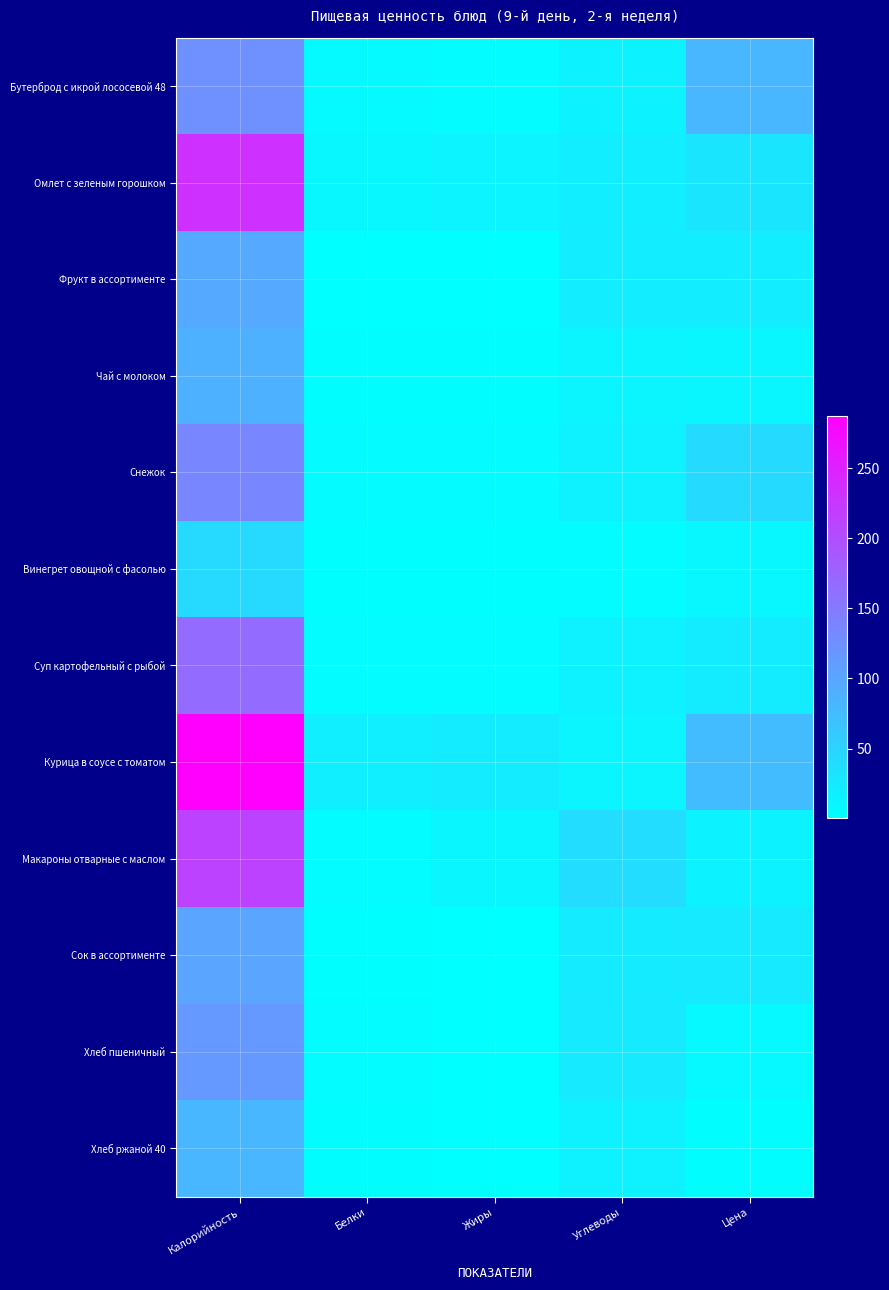

At Углеводы, list the series in order from largest to smallest.

Макароны отварные с маслом, Хлеб пшеничный, Сок в ассортименте, Фрукт в ассортименте, Омлет с зеленым горошком, Хлеб ржаной 40, Снежок, Суп картофельный с рыбой, Бутерброд с икрой лососевой 48, Курица в соусе с томатом, Чай с молоком, Винегрет овощной с фасолью